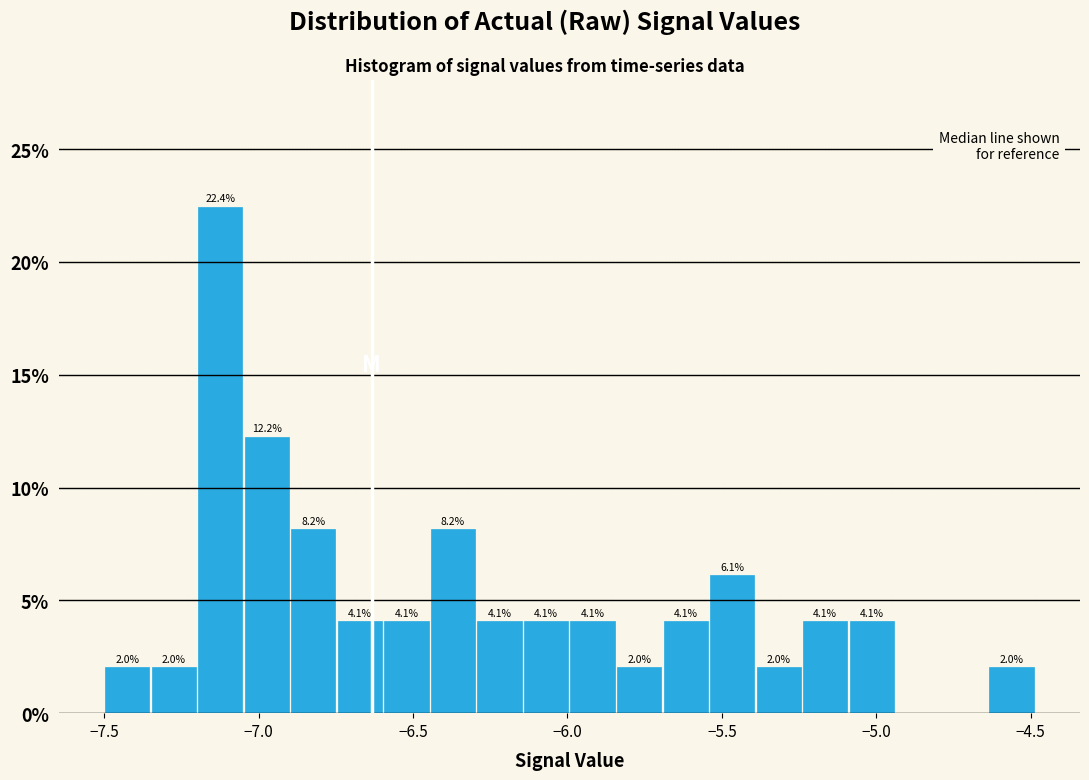

Read against the x-axis, roughly where is the centre of the tallest bar?

-7.10